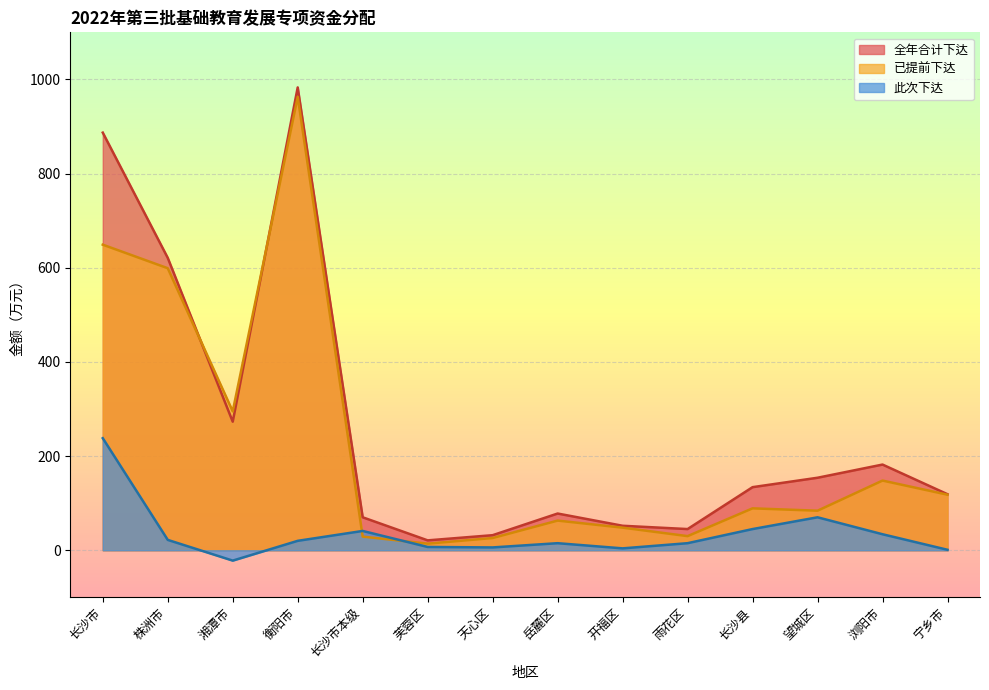

At 开福区, list the series in order from smallest to largest.

此次下达, 已提前下达, 全年合计下达